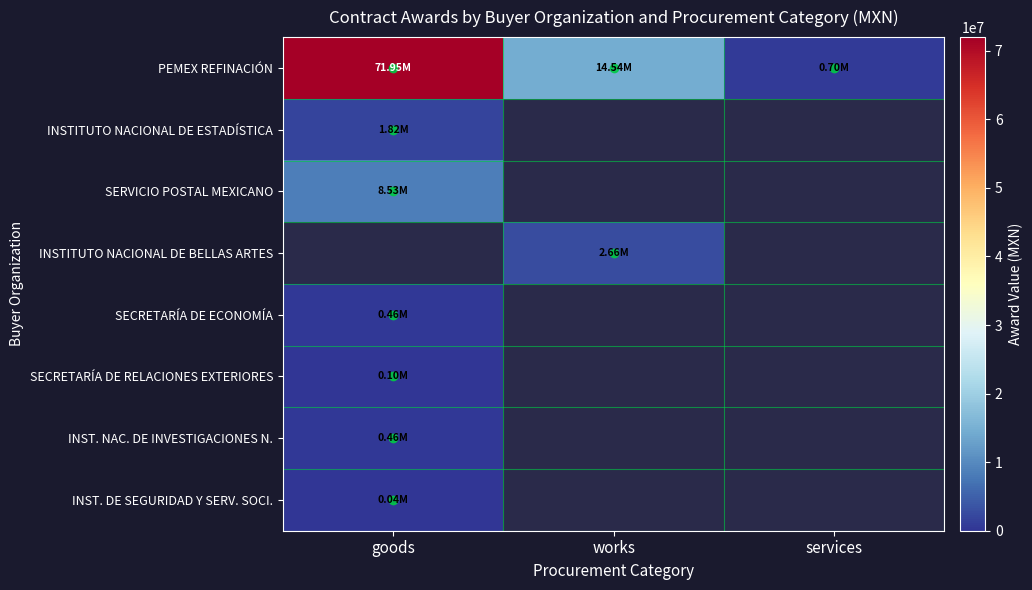

At how many categories does at least one series exceed 5309703?

2